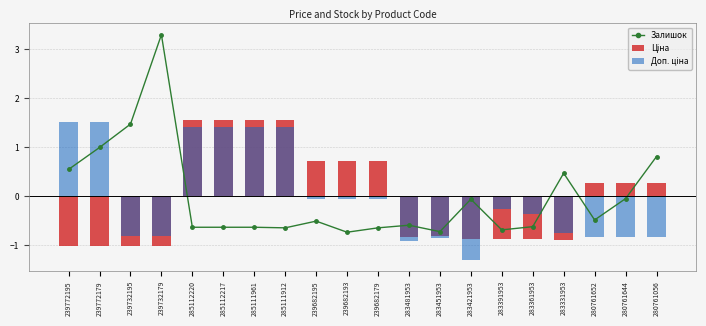

Reading right to left, extract all data points from this chart.

Залишок: 0.8	-0.0	-0.5	0.5	-0.6	-0.7	-0.1	-0.7	-0.6	-0.6	-0.7	-0.5	-0.6	-0.6	-0.6	-0.6	3.3	1.5	1.0	0.6
Ціна: 0.3	0.3	0.3	-0.9	-0.9	-0.9	-0.9	-0.8	-0.8	0.7	0.7	0.7	1.6	1.6	1.6	1.6	-1.0	-1.0	-1.0	-1.0
Доп. ціна: -0.8	-0.8	-0.8	-0.8	-0.4	-0.3	-1.3	-0.9	-0.9	-0.0	-0.0	-0.0	1.4	1.4	1.4	1.4	-0.8	-0.8	1.5	1.5